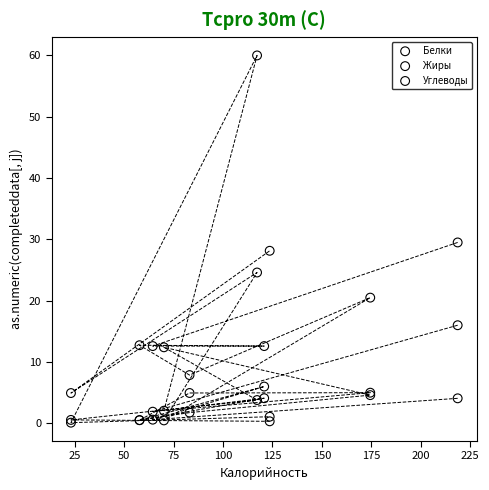

Which series contains the highest Y value?

Жиры